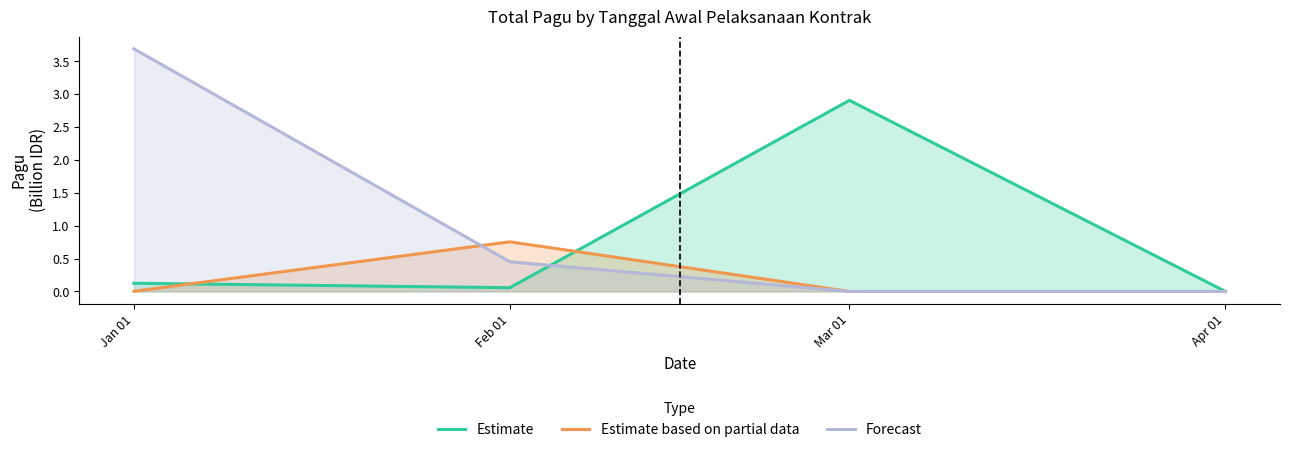

At Feb 01, list the series in order from smallest to largest.

Estimate, Forecast, Estimate based on partial data